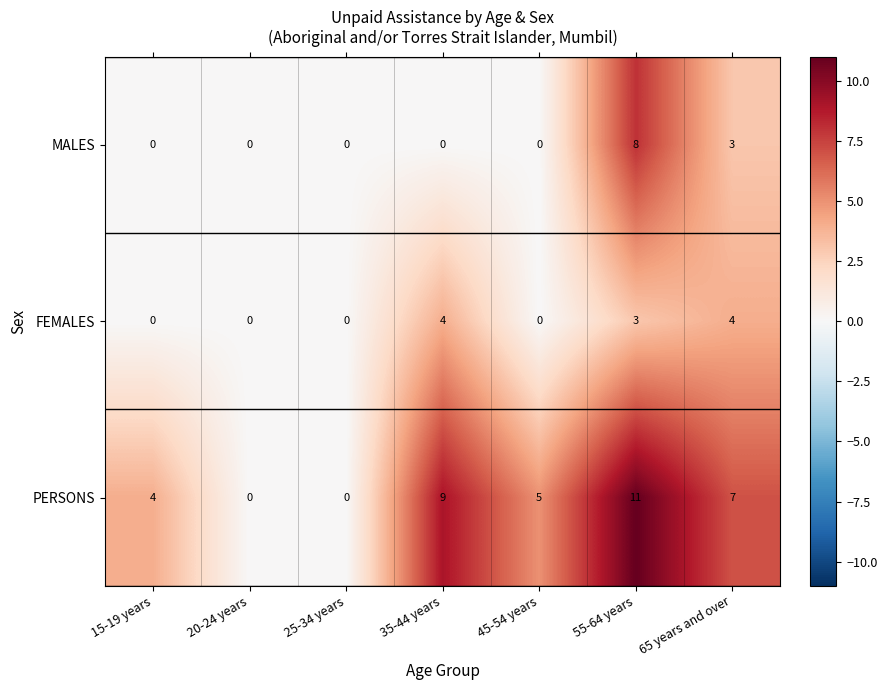

Reading right to left, what are all the values shown in this chart?

MALES: 65 years and over=3	55-64 years=8	45-54 years=0	35-44 years=0	25-34 years=0	20-24 years=0	15-19 years=0
FEMALES: 65 years and over=4	55-64 years=3	45-54 years=0	35-44 years=4	25-34 years=0	20-24 years=0	15-19 years=0
PERSONS: 65 years and over=7	55-64 years=11	45-54 years=5	35-44 years=9	25-34 years=0	20-24 years=0	15-19 years=4